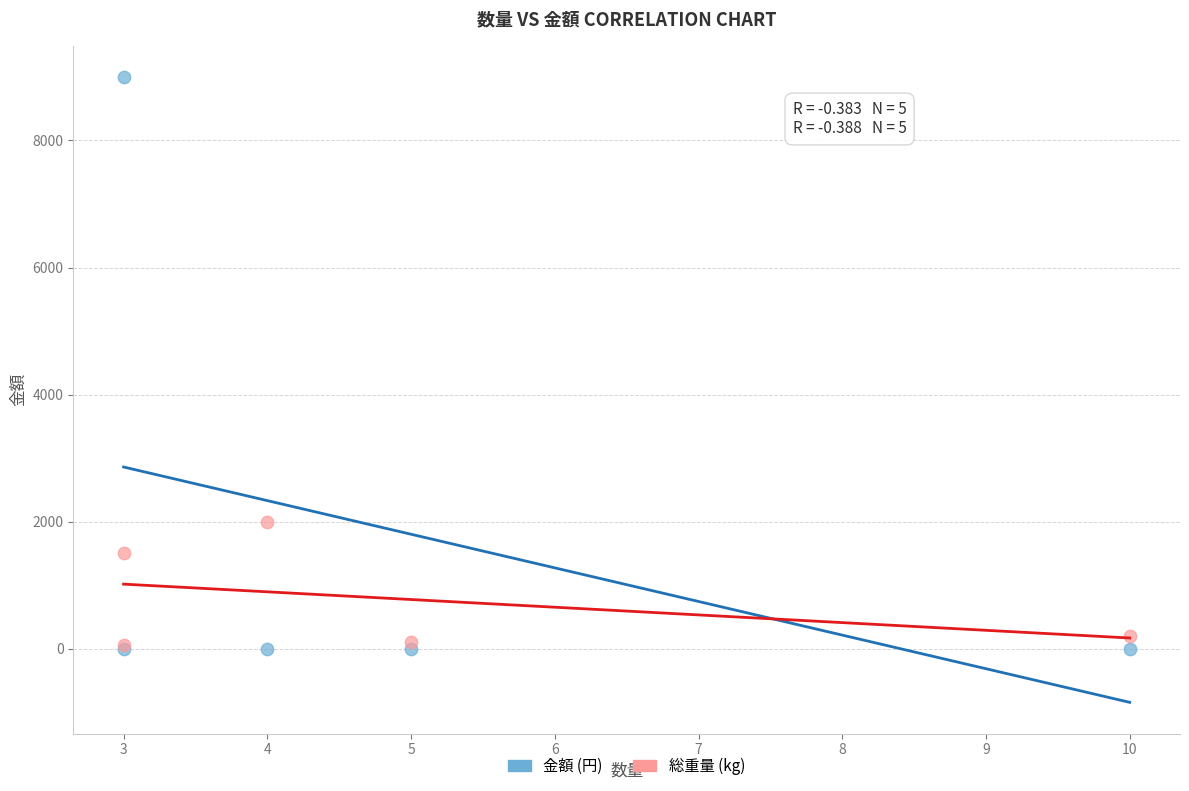

In the 総重量 (kg) series, what Y value is closest to 1030?

1500